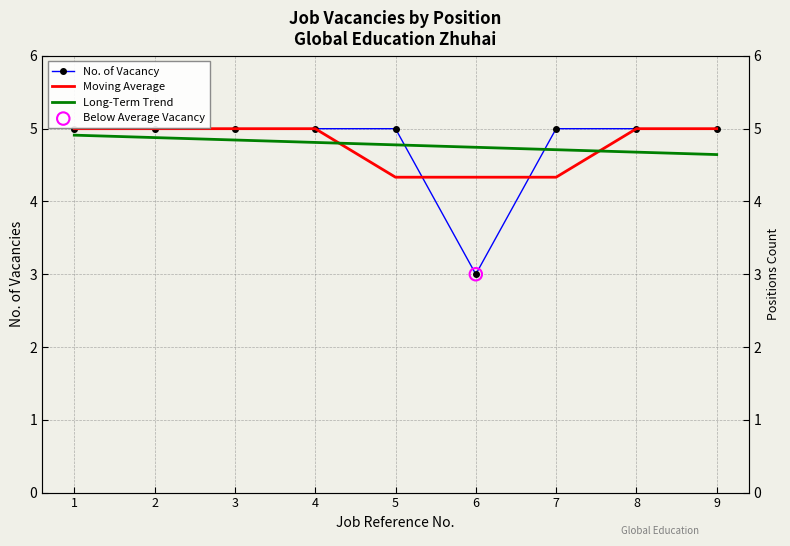

At which category is the sum across all series the highest?

1